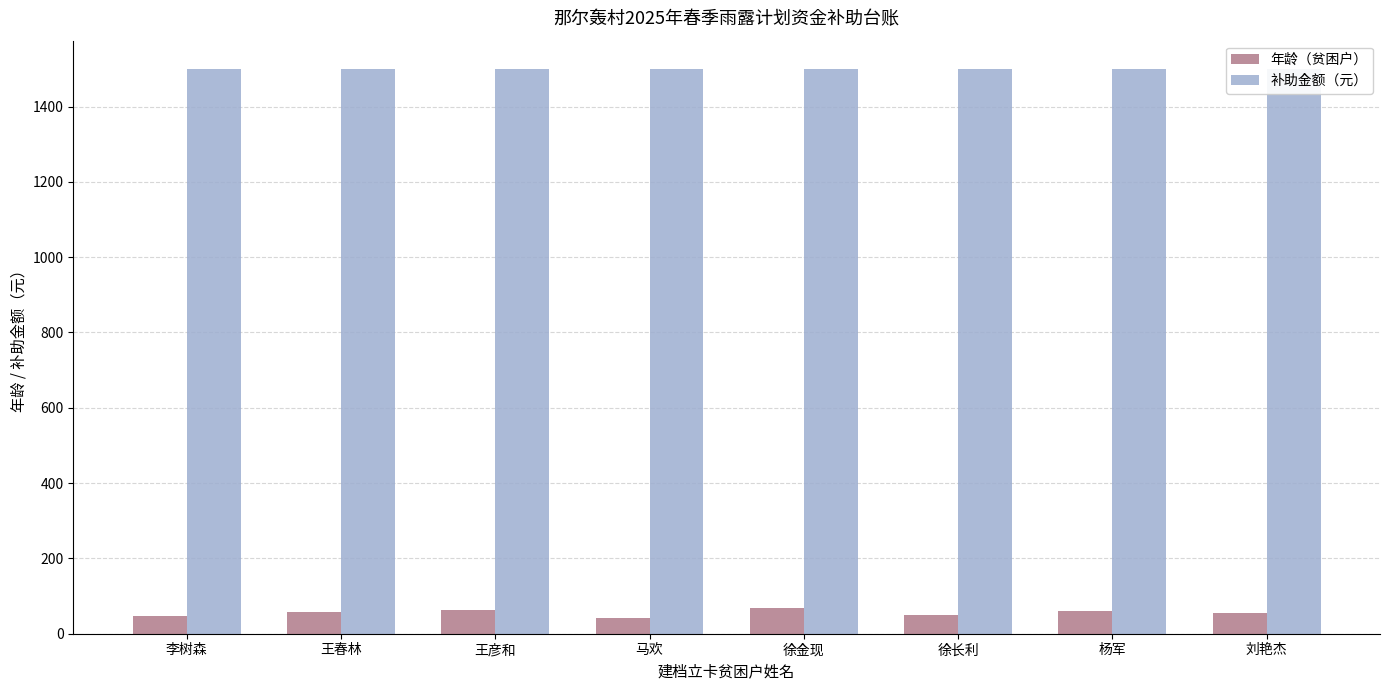

How many bars are there in total?

16